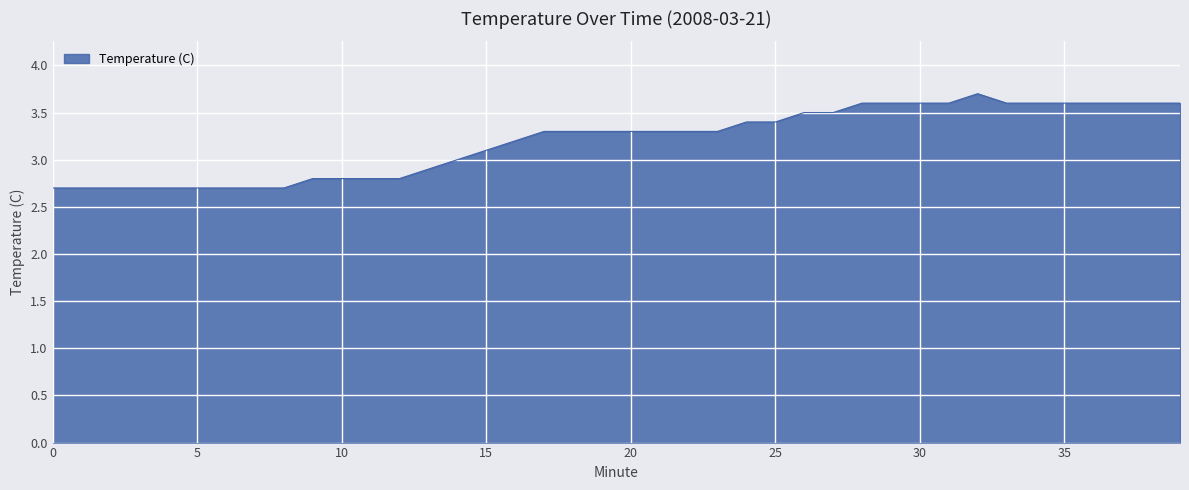

Does the chart display data point markers on the line(s)?

No